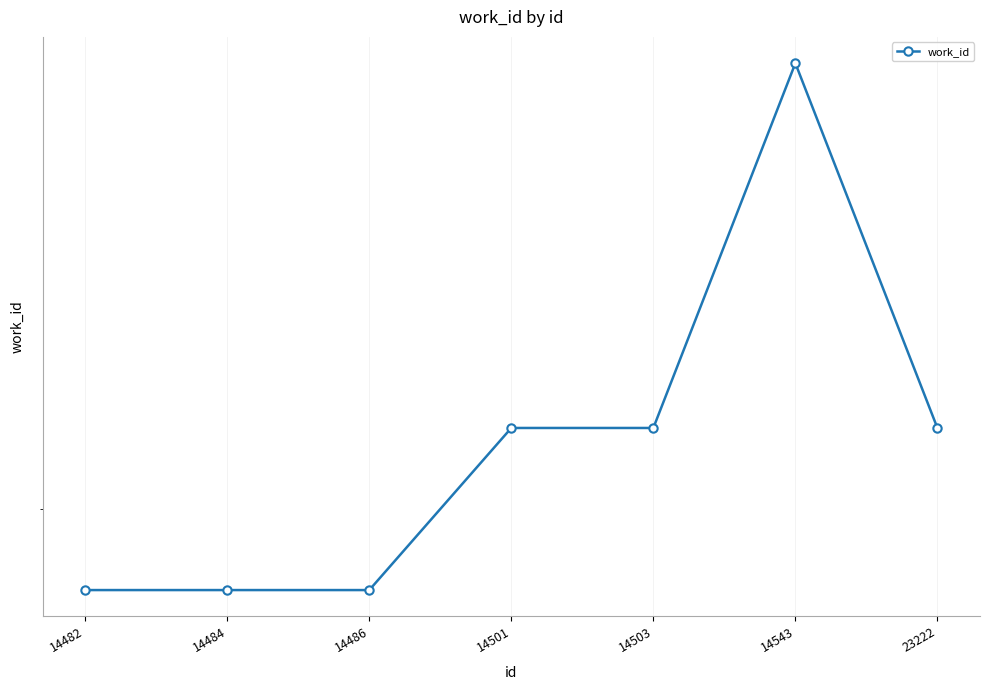

List the labels in order of value, largest first.

14543, 14501, 14503, 23222, 14482, 14484, 14486